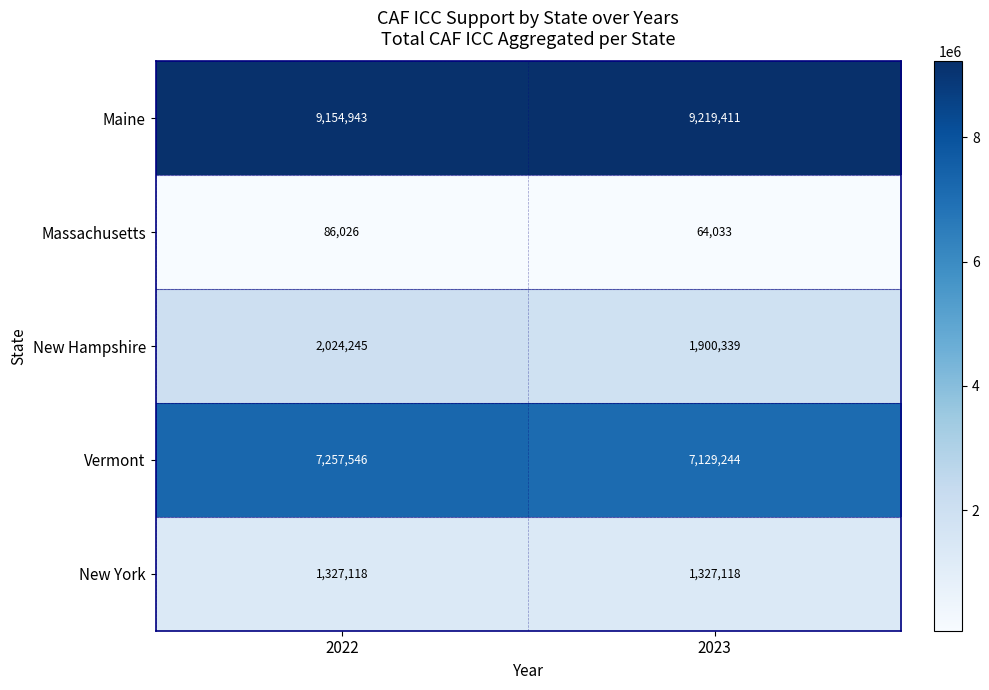

What is the sum of all Maine values?

18374354